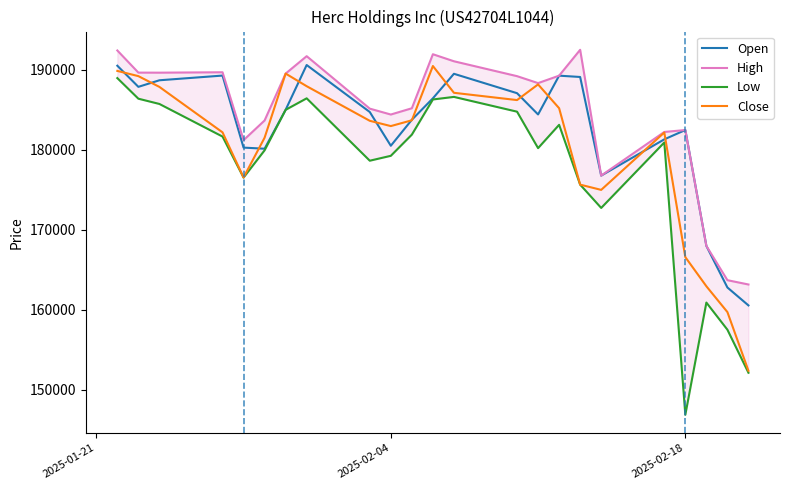

The value of Close at 2025-02-18 is 84204. True or false?

False